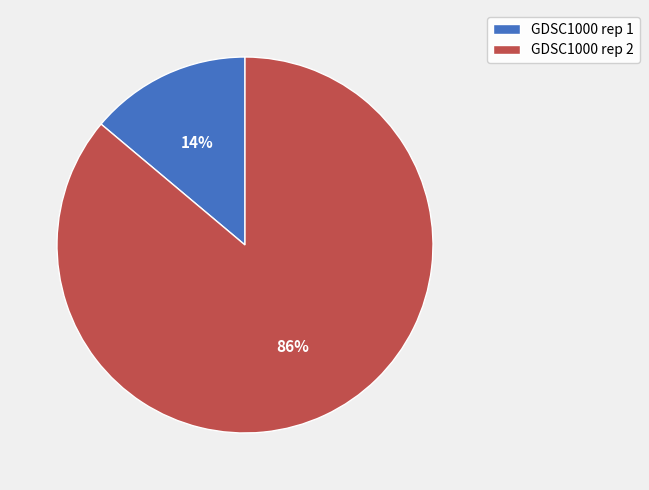

Is it true that GDSC1000 rep 2 is 97% of the pie?

False